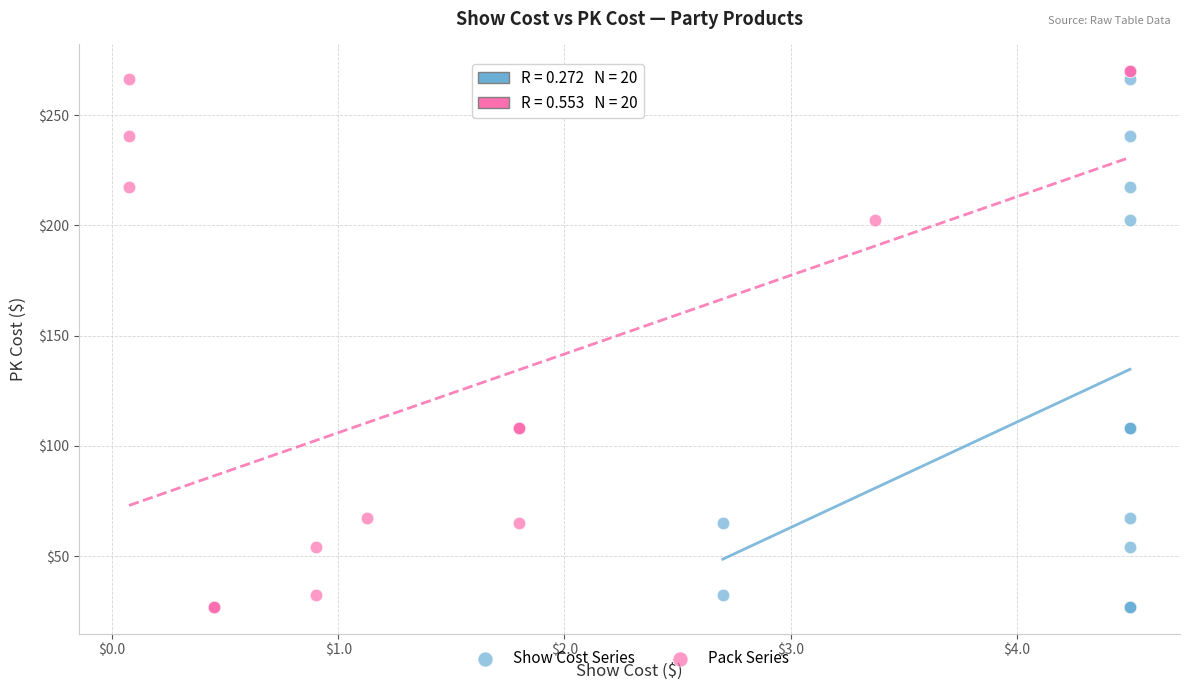

What are all the series names shown in the legend?

Show Cost Series, Pack Series